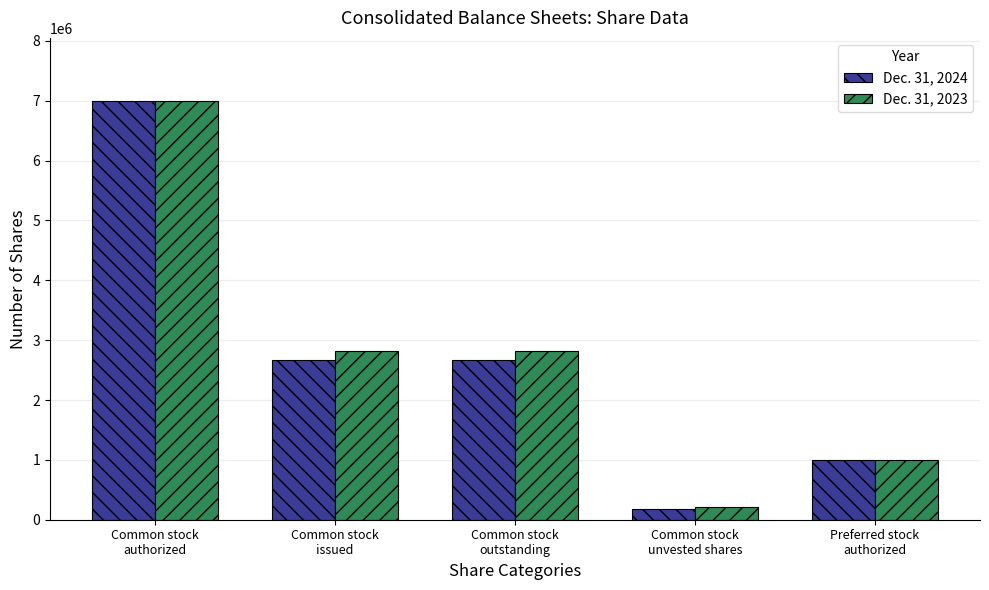

List the series in order of their overall mean, highest first.

Dec. 31, 2023, Dec. 31, 2024